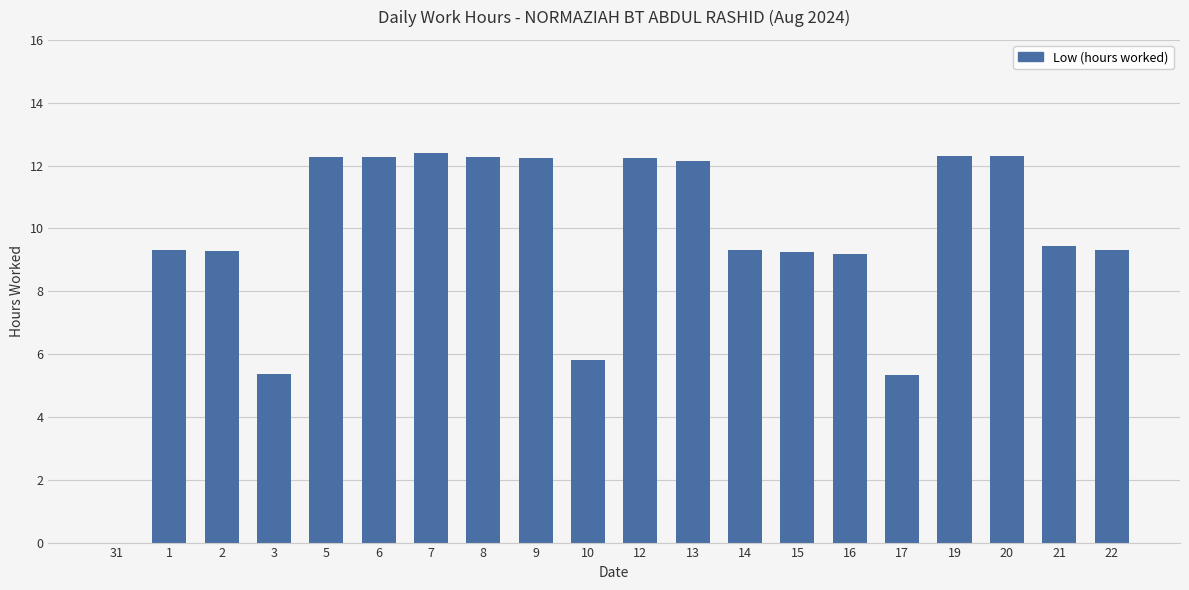

The value at 5 is 12.3. True or false?

True